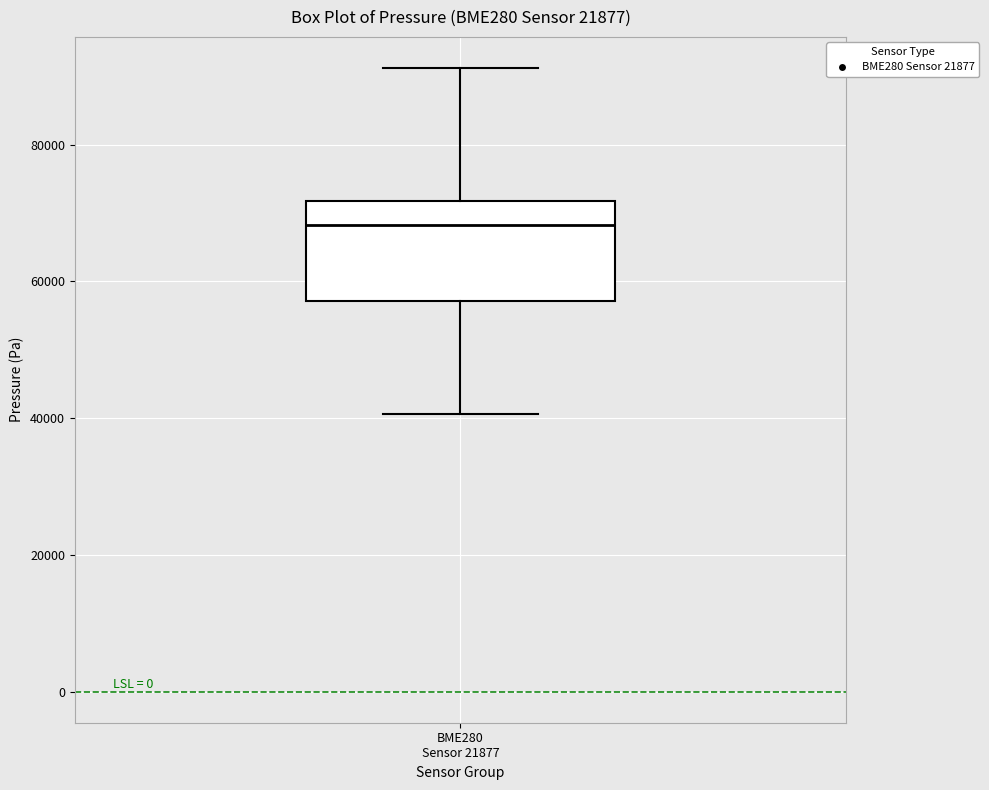

Read this box plot against the y-axis: the position of the median line, the range covered by the box, and the ends of both whiskers. The values are not printed on the chart, so give them approximately, as read against the axis.

median 68000, box 58000 to 72000, whiskers 40000 to 92000